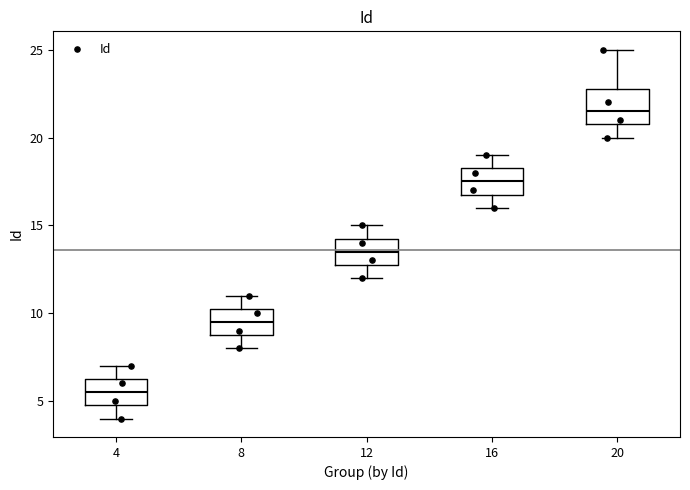

Reading left to right, read every box against the y-axis: the position of its median line, the range the box covers, and the ends of its whiskers. The values are not printed on the chart, so give them approximately, as read against the axis.

4: median 5.5, box 5.0 to 6.5, whiskers 4.0 to 7.0
8: median 9.5, box 9.0 to 10.5, whiskers 8.0 to 11.0
12: median 13.5, box 13.0 to 14.5, whiskers 12.0 to 15.0
16: median 17.5, box 17.0 to 18.5, whiskers 16.0 to 19.0
20: median 21.5, box 21.0 to 23.0, whiskers 20.0 to 25.0